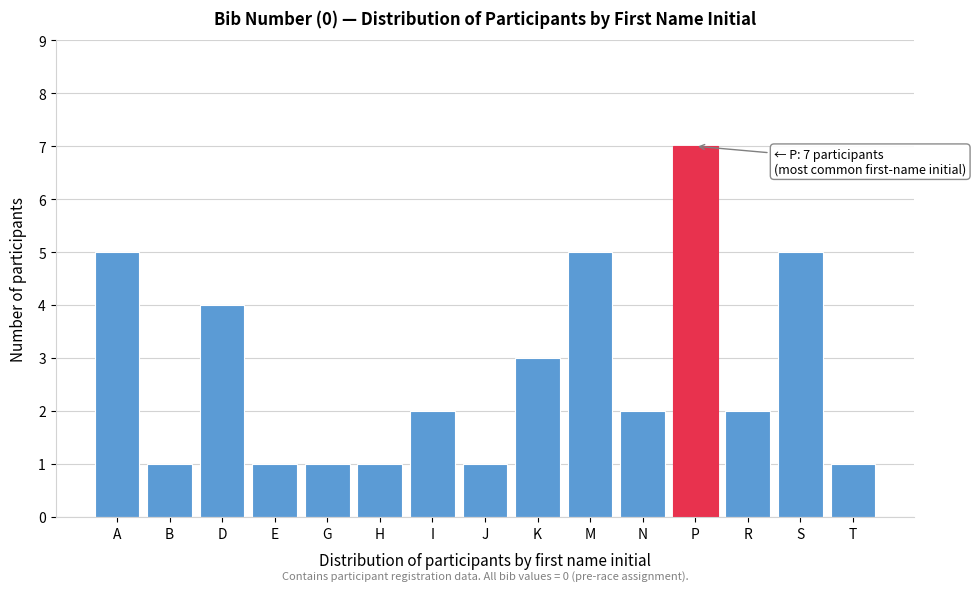

Reading right to left, transcribe all the data shown in this chart.

1	5	2	7	2	5	3	1	2	1	1	1	4	1	5